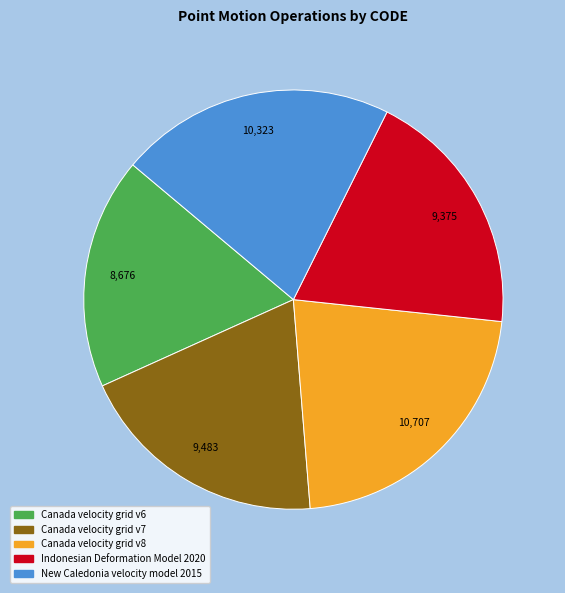

Which has a higher value, Canada velocity grid v8 or Canada velocity grid v6?

Canada velocity grid v8